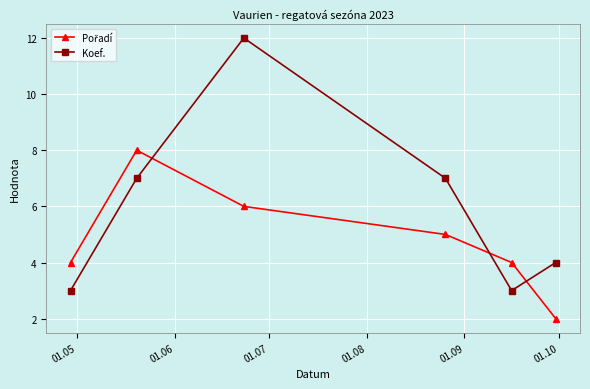

Count the number of categories in the chart.

6